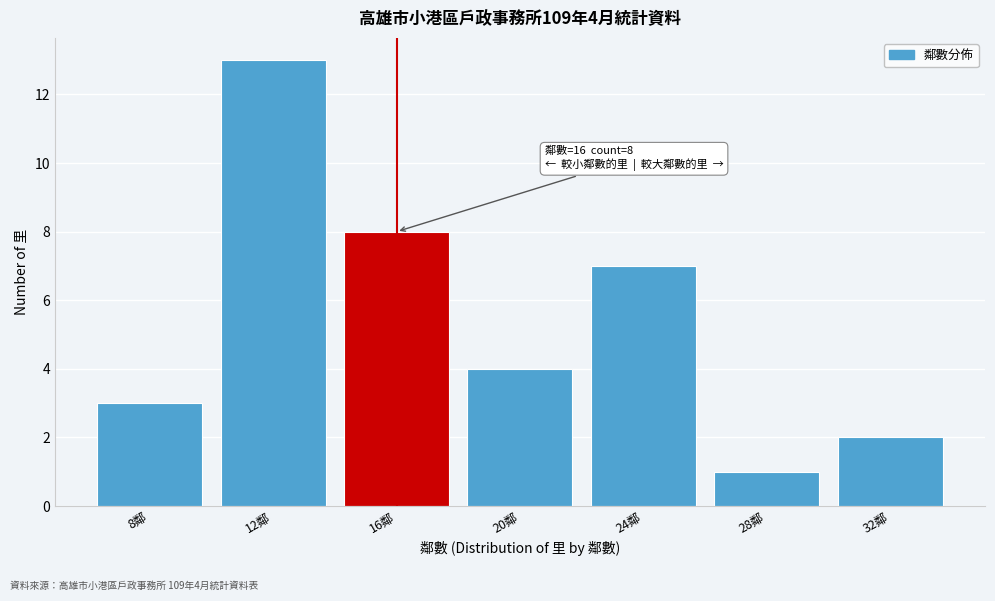

Reading left to right, list all the values displayed in this chart.

8鄰=3	12鄰=13	16鄰=8	20鄰=4	24鄰=7	28鄰=1	32鄰=2